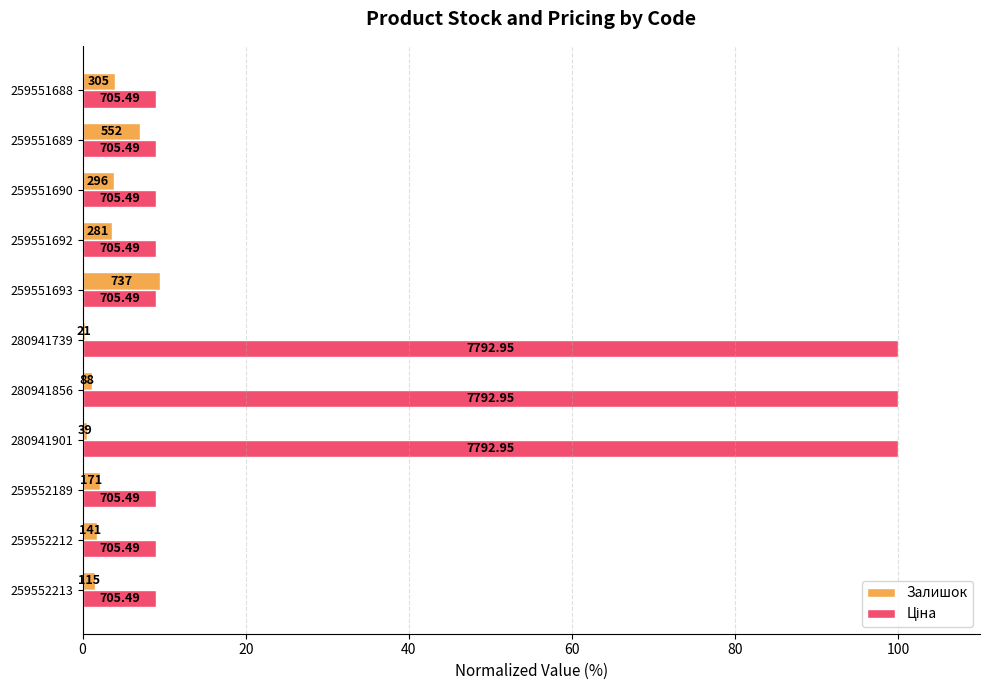

Reading right to left, list all the values displayed in this chart.

Залишок: 3.9	7.1	3.8	3.6	9.5	0.3	1.1	0.5	2.2	1.8	1.5
Ціна: 9.1	9.1	9.1	9.1	9.1	100.0	100.0	100.0	9.1	9.1	9.1